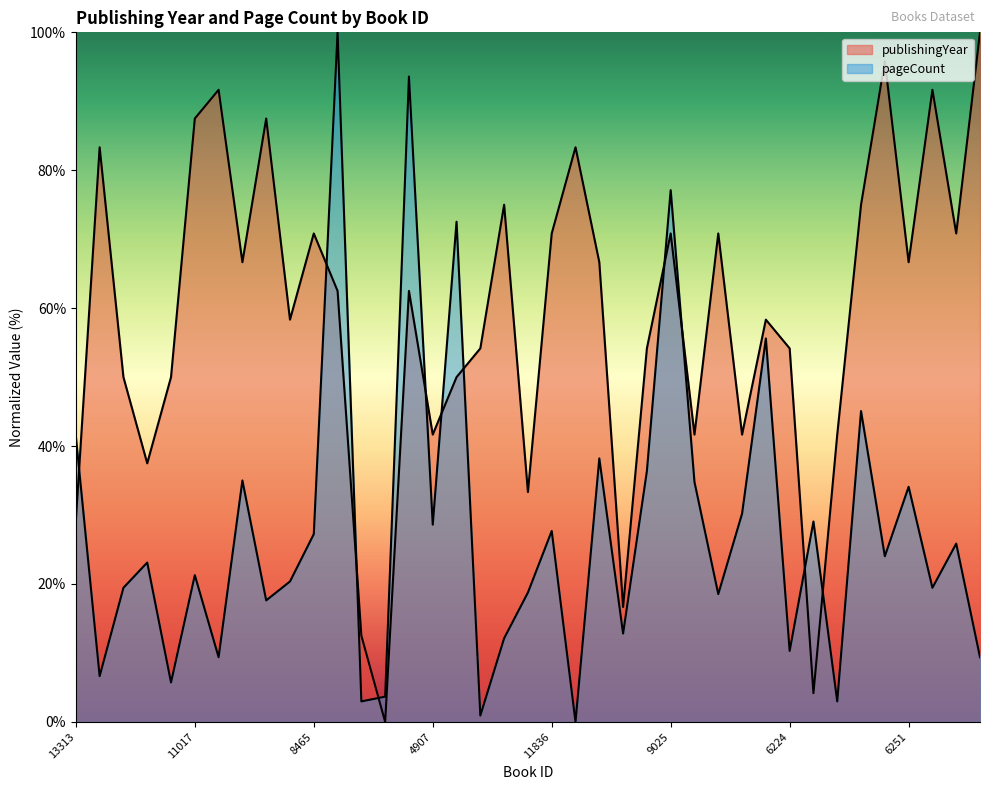

How many positive values does the pageCount series have?

38